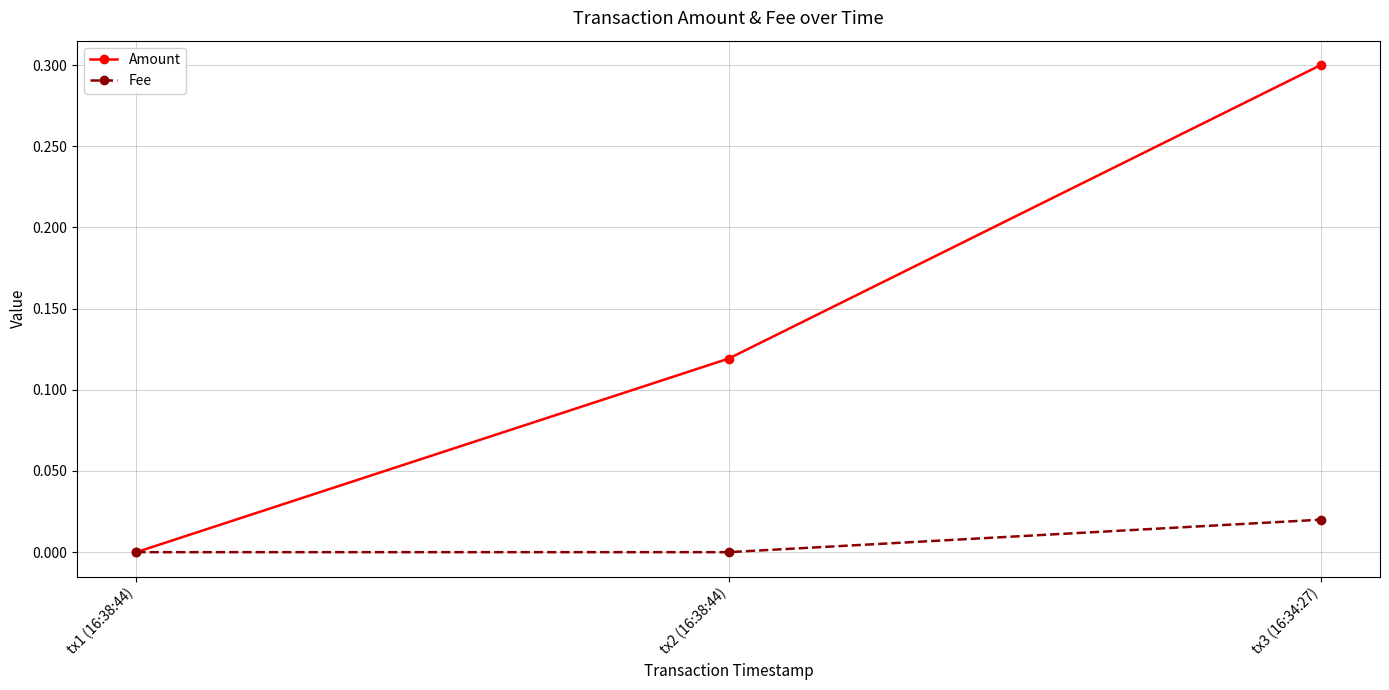

Rank the series by their maximum value, from highest to lowest.

Amount, Fee